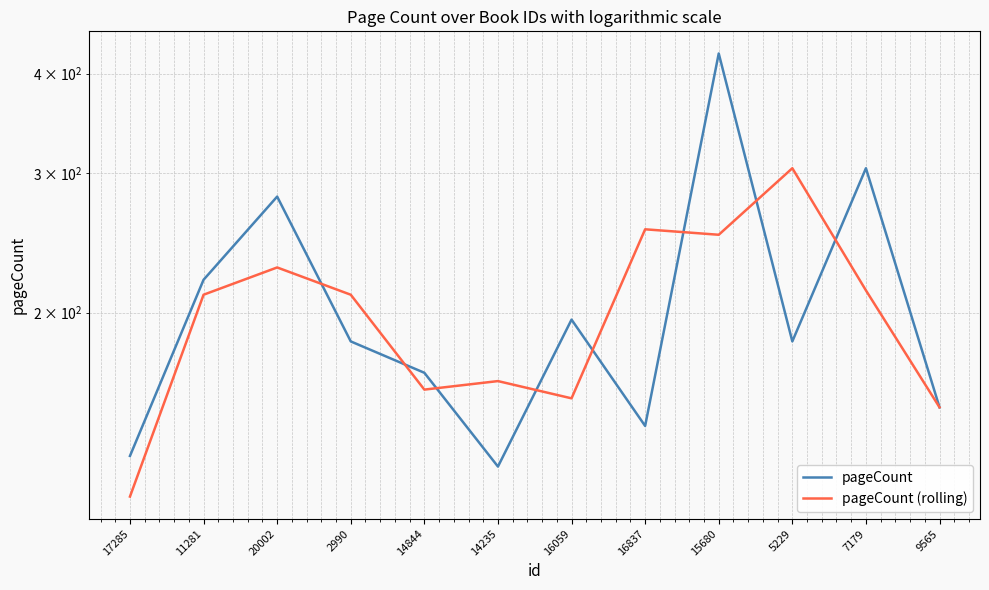

After their last crossing, which series has the higher values: pageCount (rolling) or pageCount?

pageCount